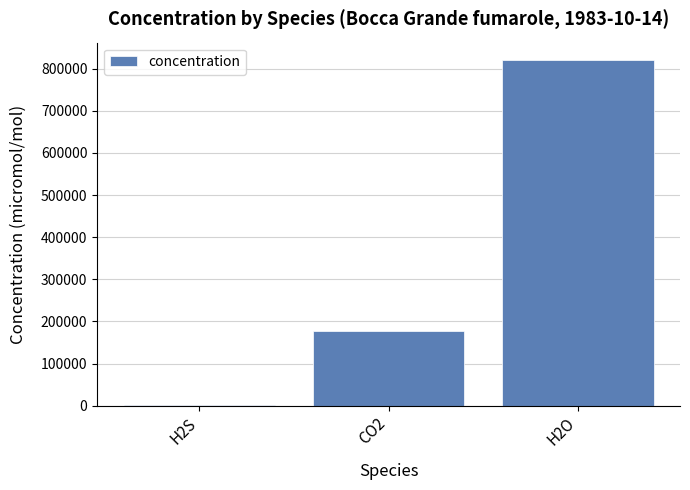

What is the maximum value shown in the chart?

820800